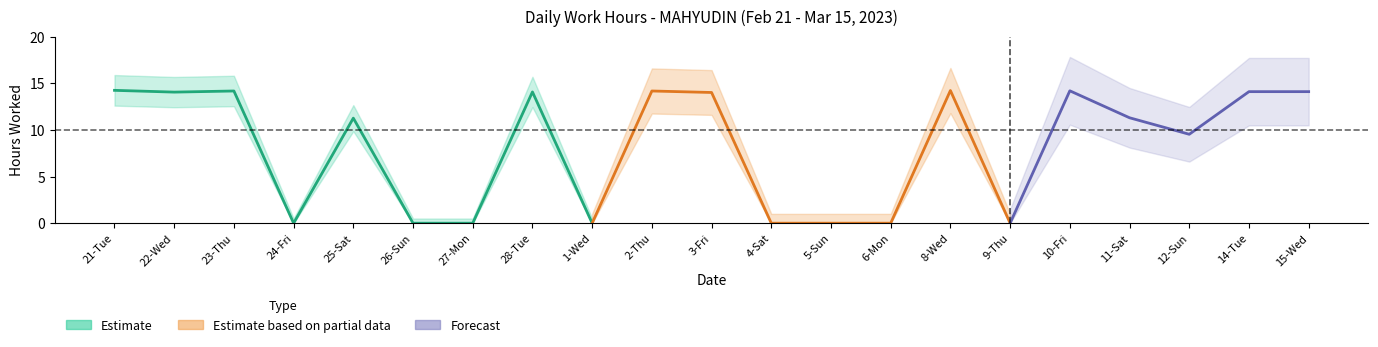

List the labels in order of value, largest first.

21-Tue, 8-Wed, 10-Fri, 23-Thu, 2-Thu, 14-Tue, 15-Wed, 28-Tue, 22-Wed, 3-Fri, 11-Sat, 25-Sat, 12-Sun, 24-Fri, 26-Sun, 27-Mon, 1-Wed, 4-Sat, 5-Sun, 6-Mon, 9-Thu